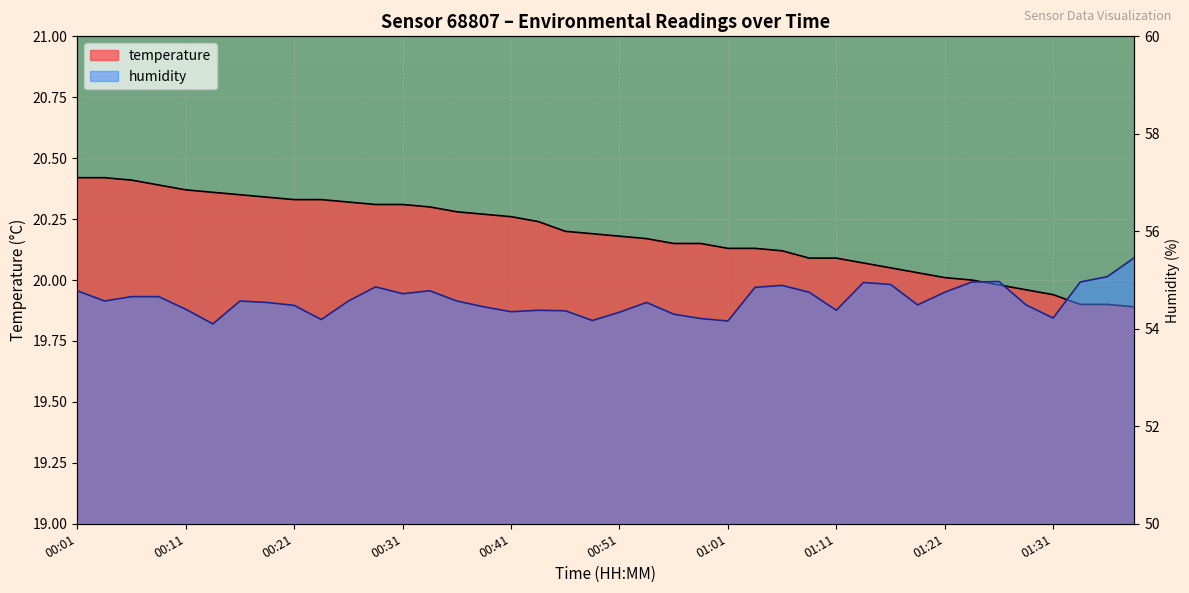

The value of humidity at 00:48 is 54.2. True or false?

True